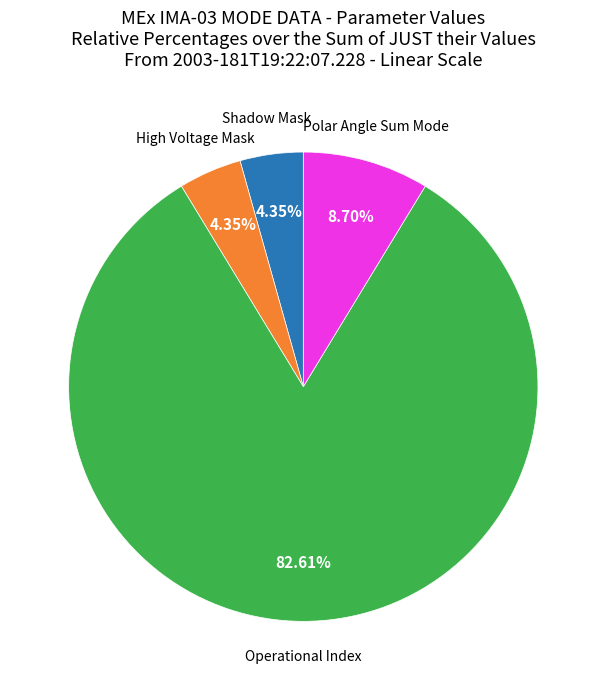

Is there any slice that represents more than half of the pie?

Yes